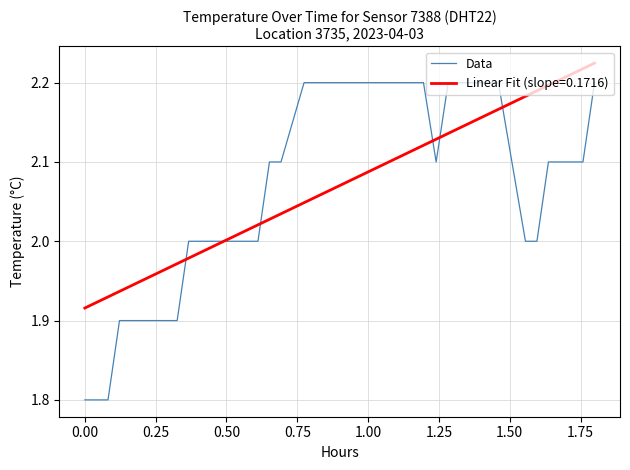

Which series has the widest spread of values?

Data